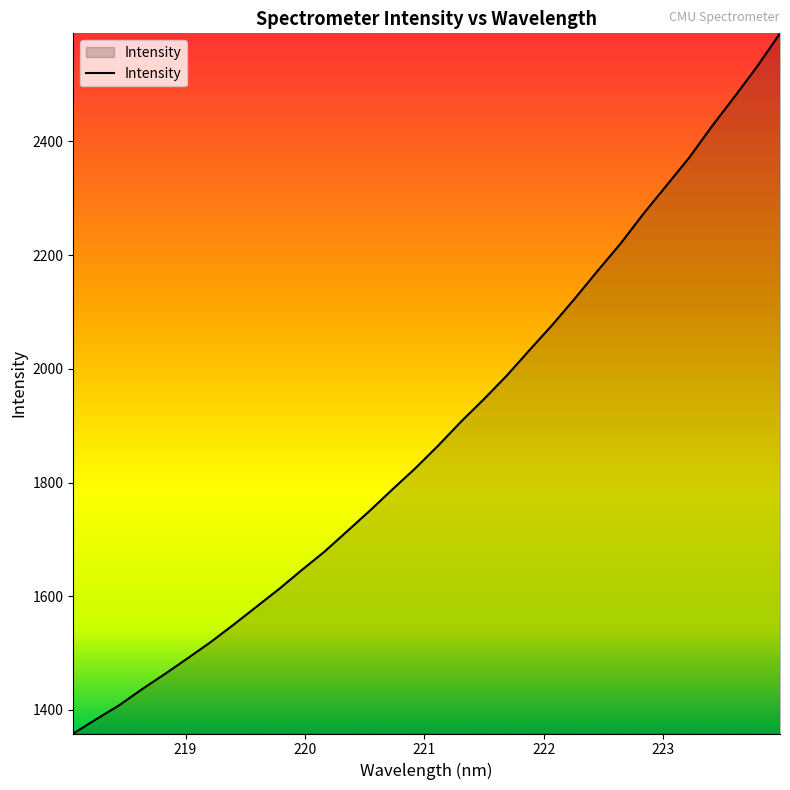

What is the difference between the maximum and minimum values?

1231.8